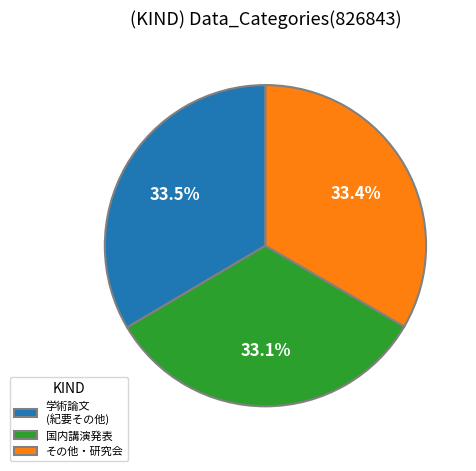

What is the ratio of the value at 学術論文 (紀要その他) to the value at その他・研究会?

1.0